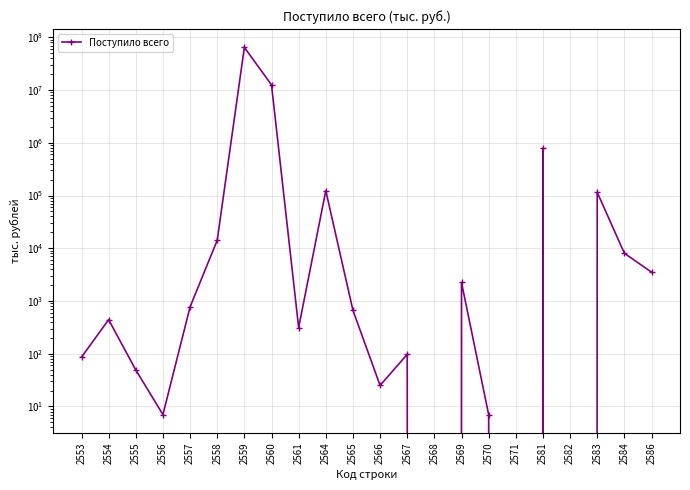

What is the difference between the maximum and minimum values?

64544299